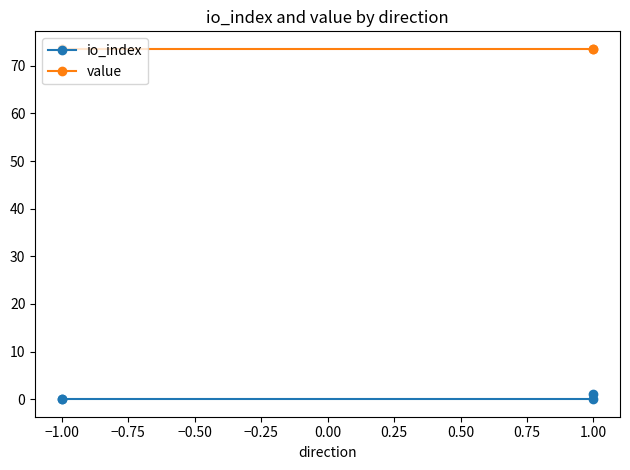

What is the minimum value for value?

73.5